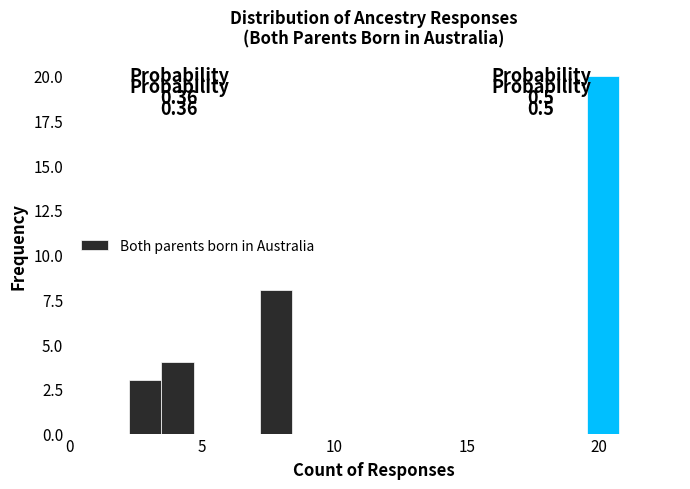

Read against the x-axis, roughly where is the centre of the tallest bar?

20.0